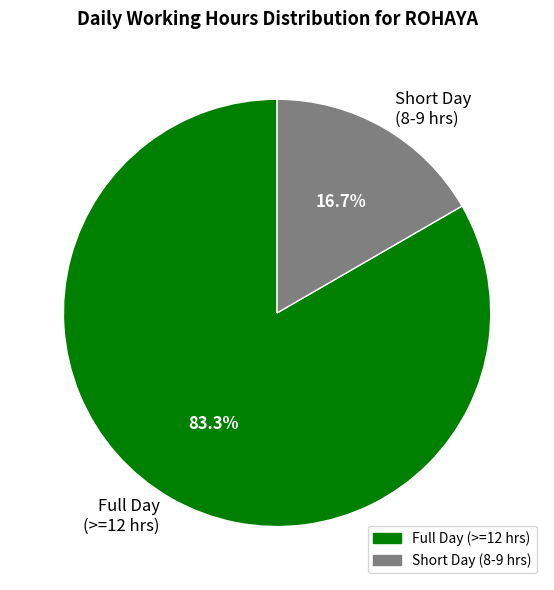

How much of the chart is everything except Short Day (8-9 hrs)?

83.3%